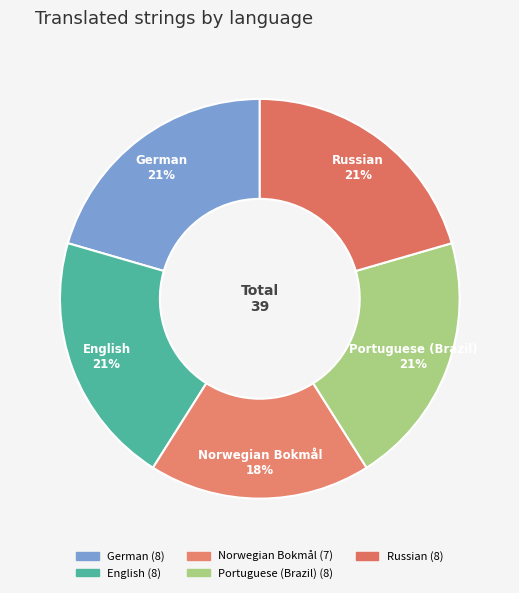

Do Norwegian Bokmål and Russian together represent more than half of the pie?

No